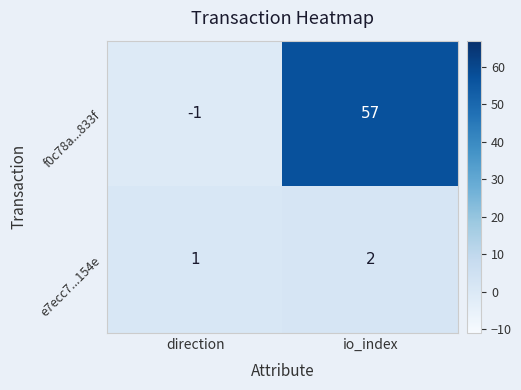

Which series changed the most between direction and io_index?

f0c78a...833f